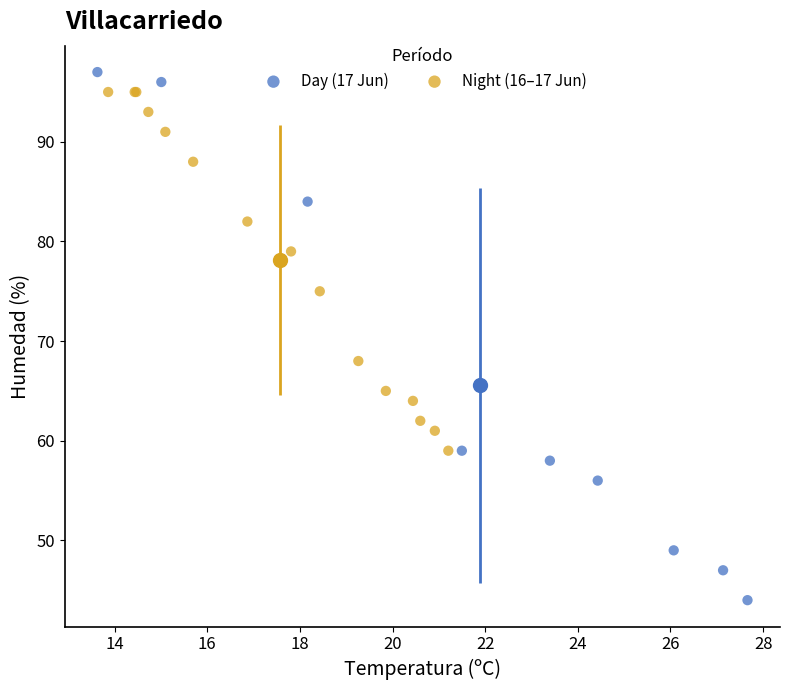

Which series contains the highest Y value?

Day (17 Jun)